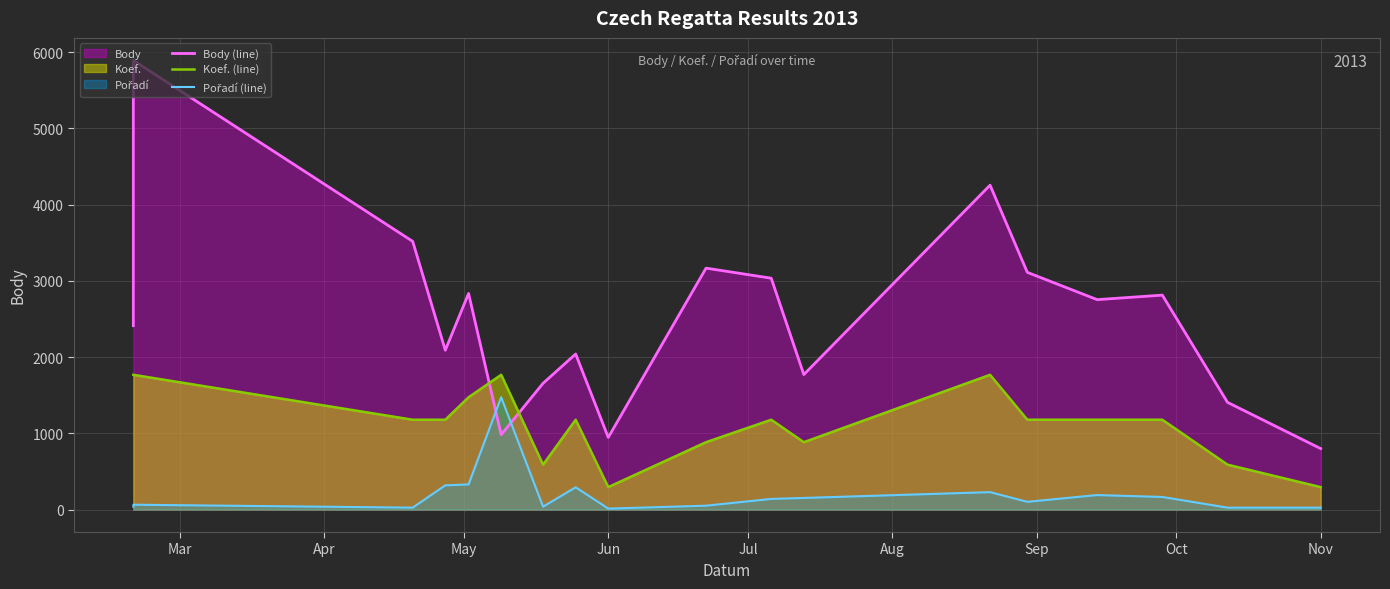

What is the label of the 12th point from the right?

Sep